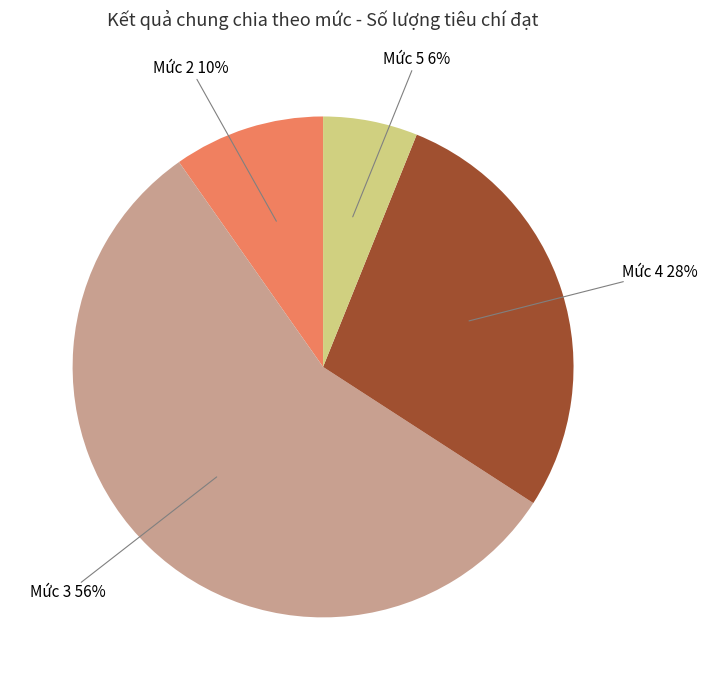

To the nearest percent, what is the difference between the largest and smallest slice percentages?

56%